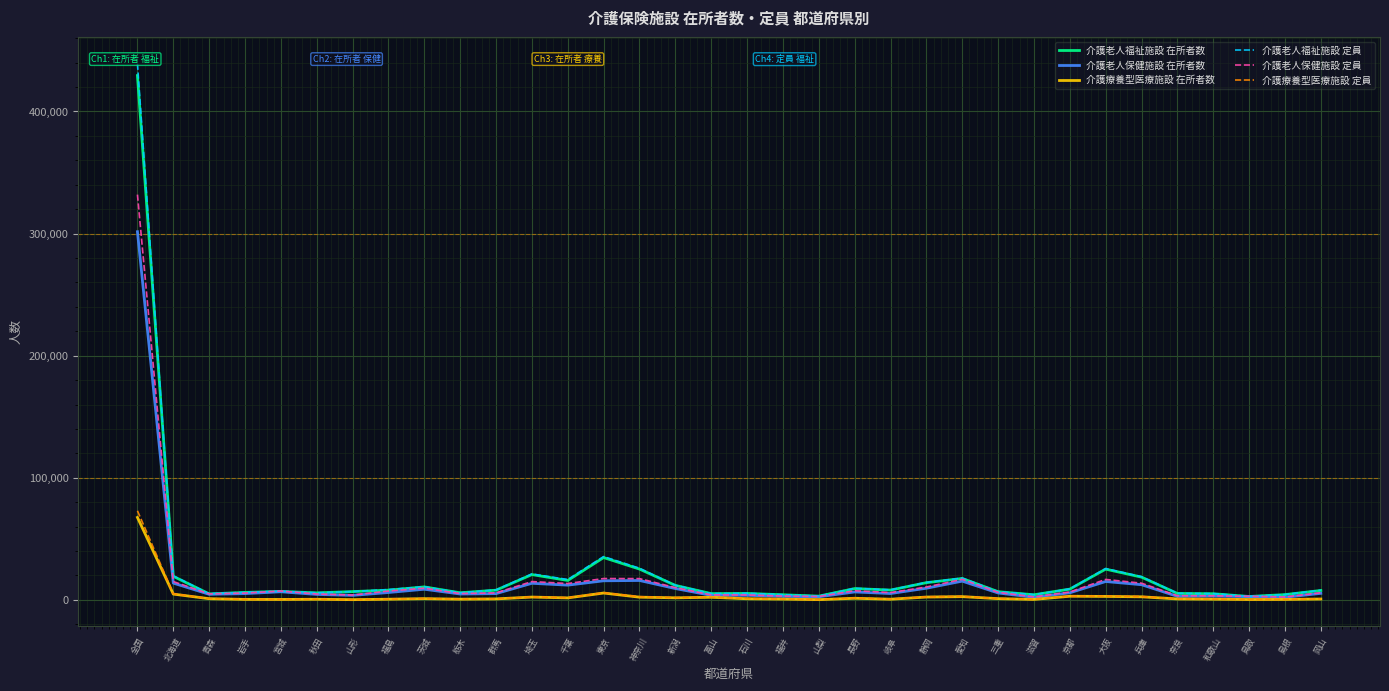

The value of 介護老人保健施設 定員 at 埼玉 is 15001. True or false?

True